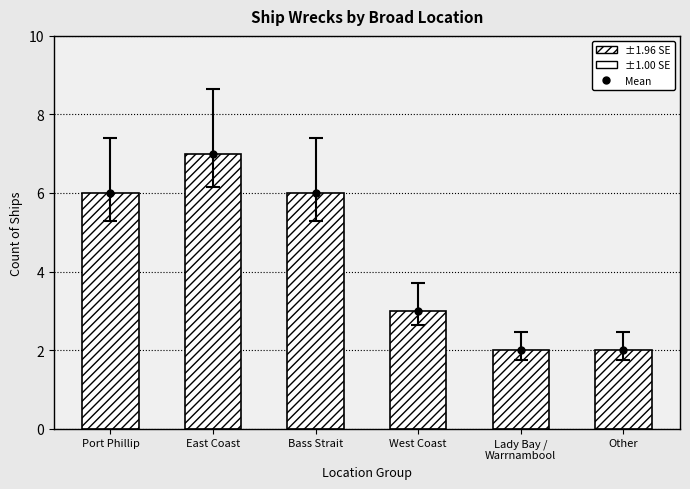

How many data points in Ship Count are less than 6?

3